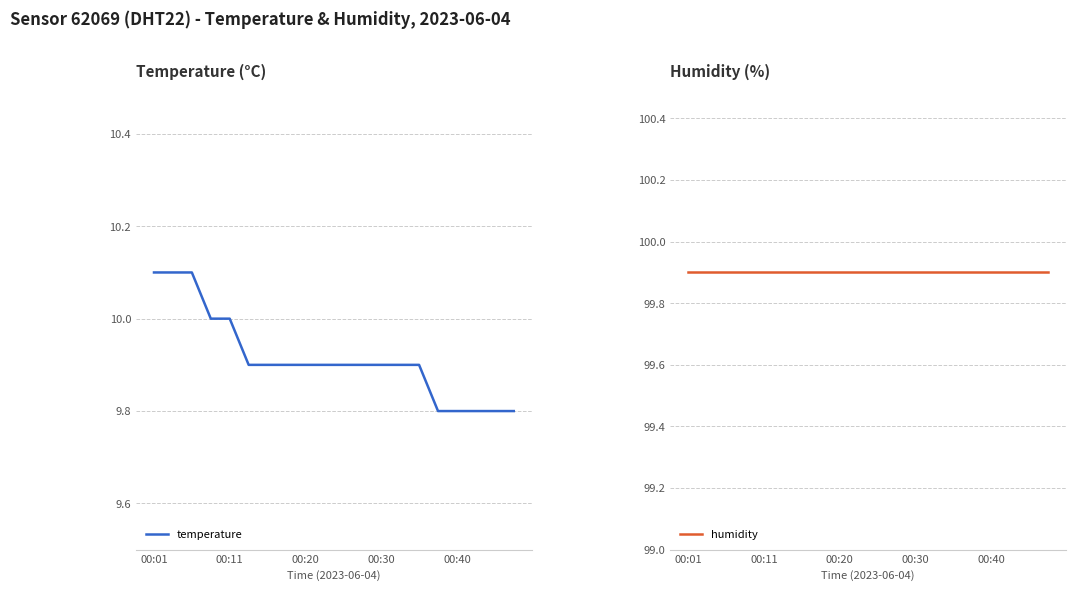

Rank the series by their maximum value, from highest to lowest.

humidity, temperature